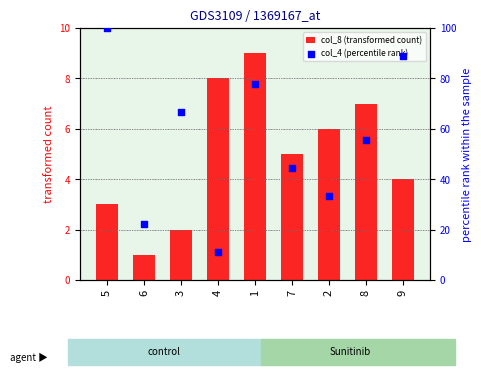

Which series has the largest Y range (max minus min)?

col_4 (percentile rank)